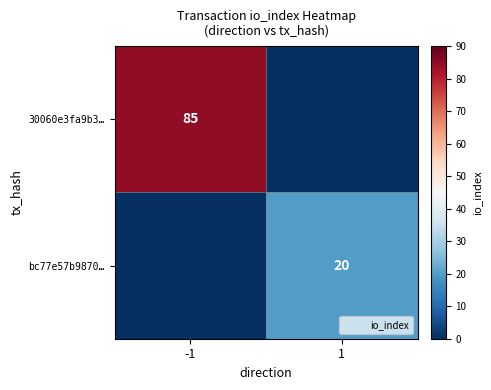

What is the difference between the highest and lowest values at 1?

20